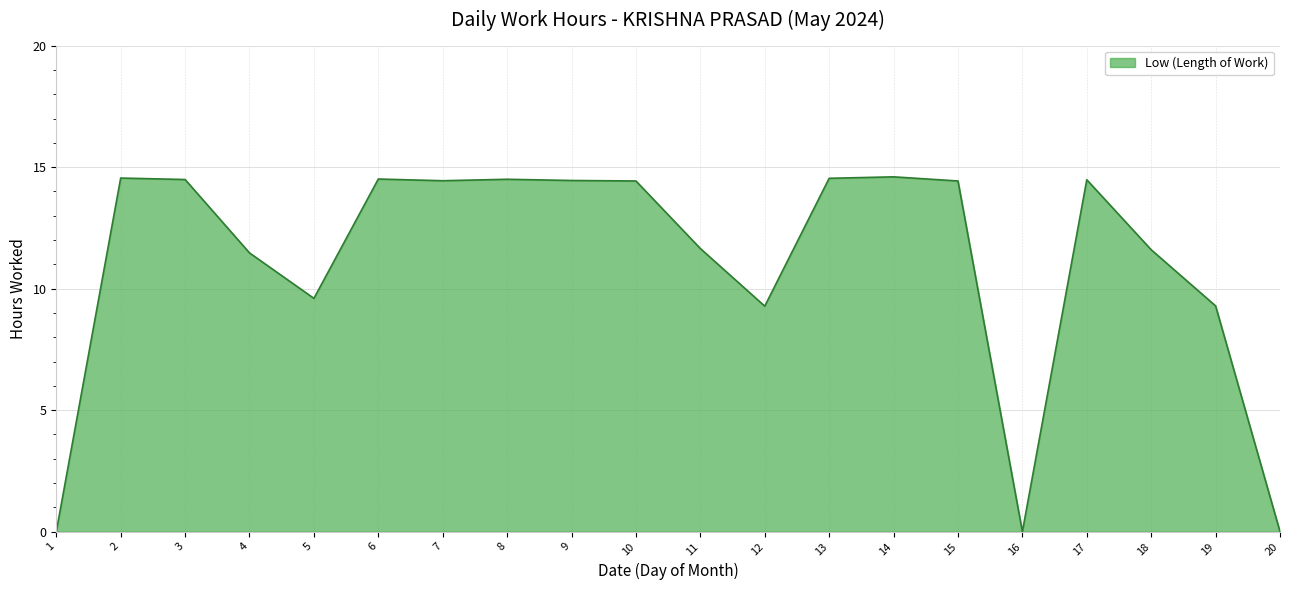

True or false: the data shows 16.1 at 4.

False